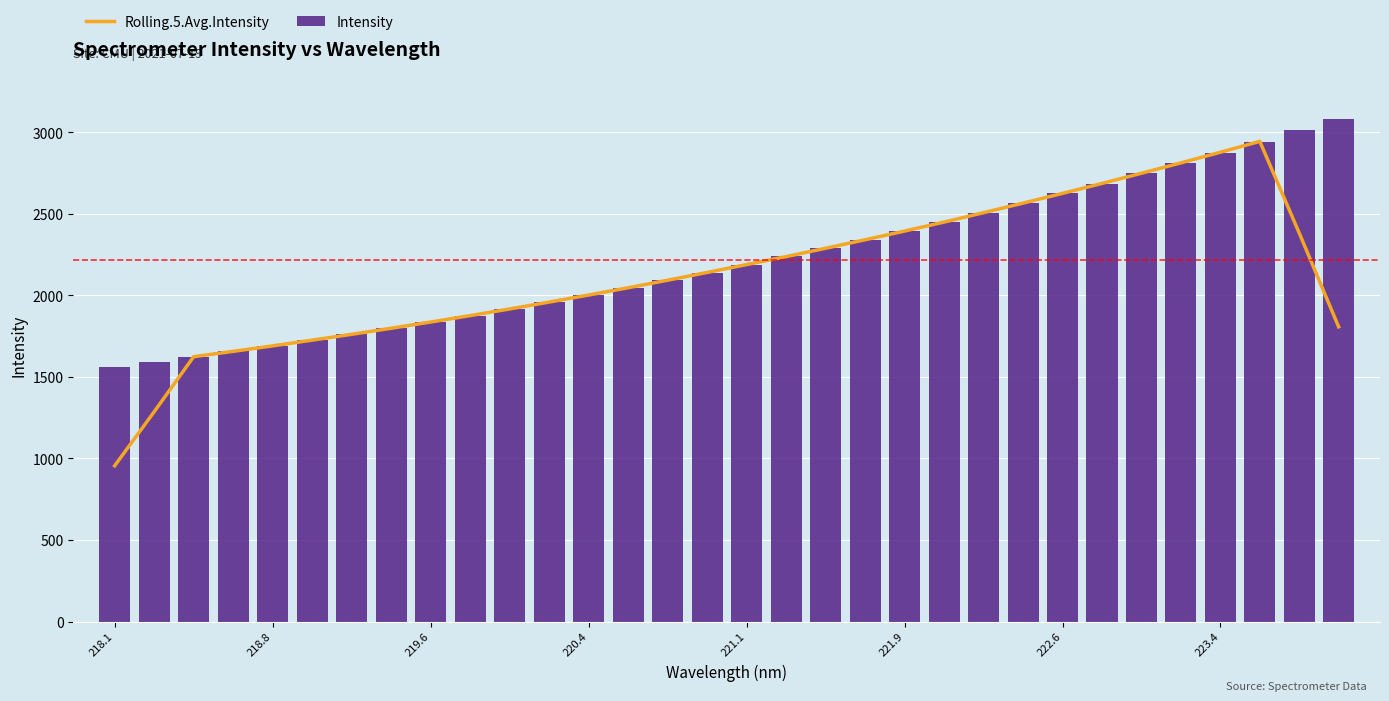

How many values in the Rolling.5.Avg.Intensity series are below 2141?

16